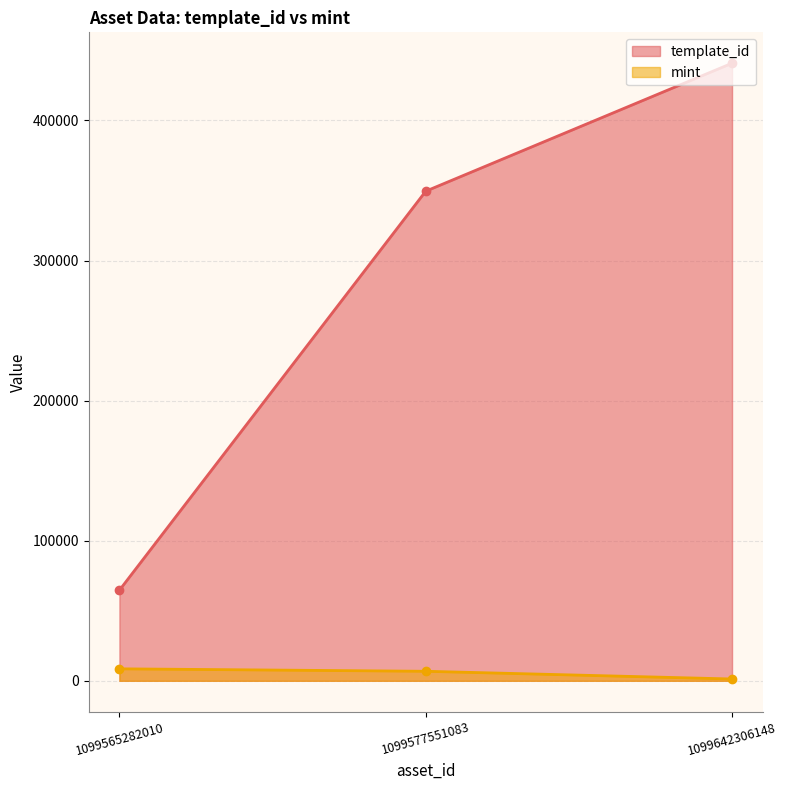

At how many categories does at least one series exceed 5063?

3